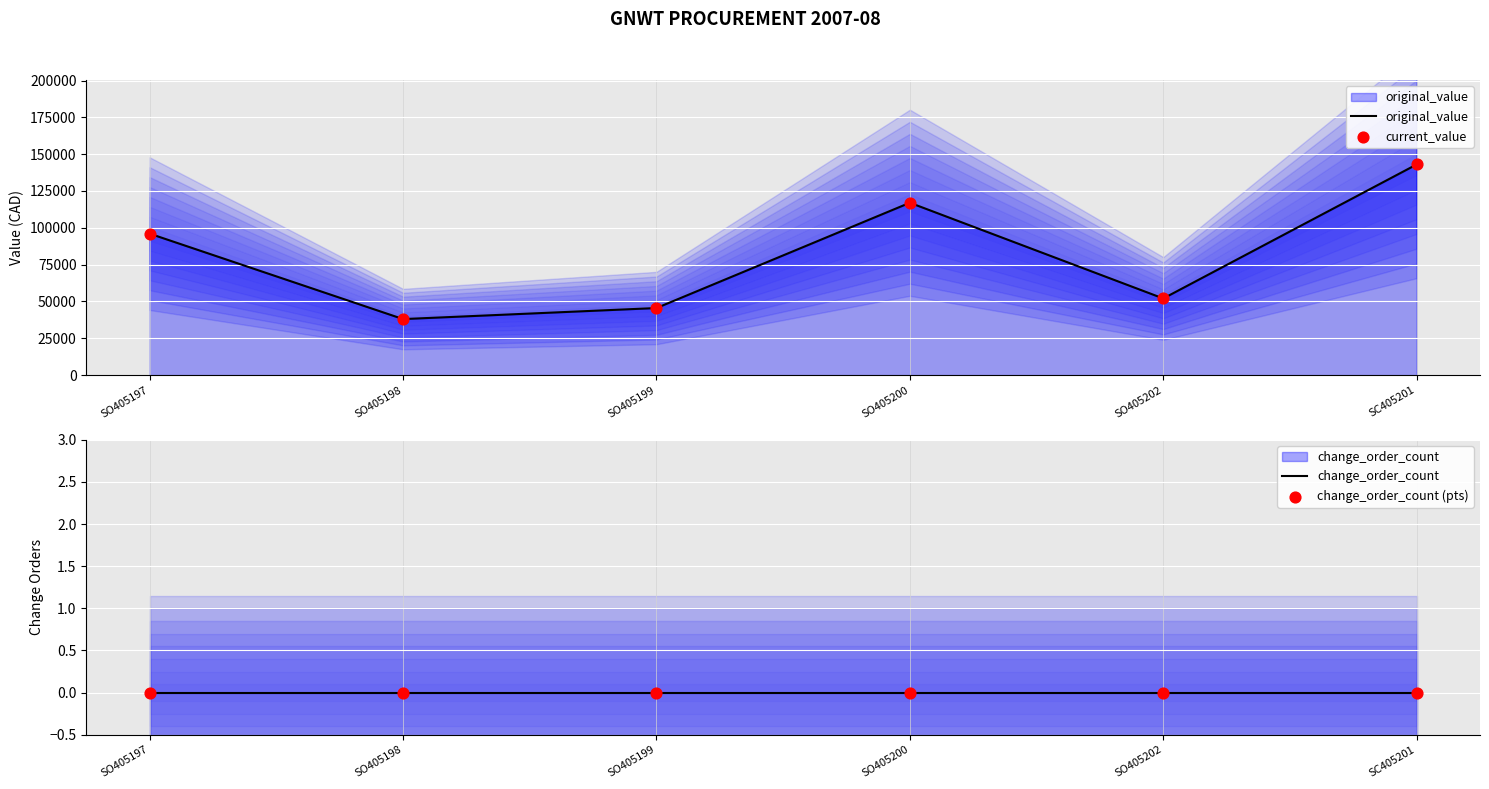

What are all the series names shown in the legend?

original_value, current_value, change_order_count, change_order_count (pts)